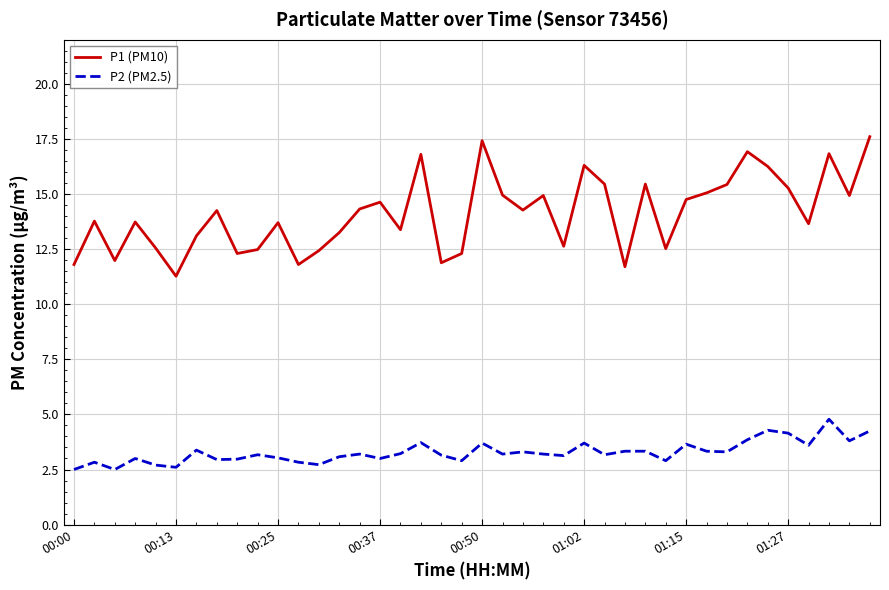

True or false: P1 (PM10) and P2 (PM2.5) cross at least once.

False